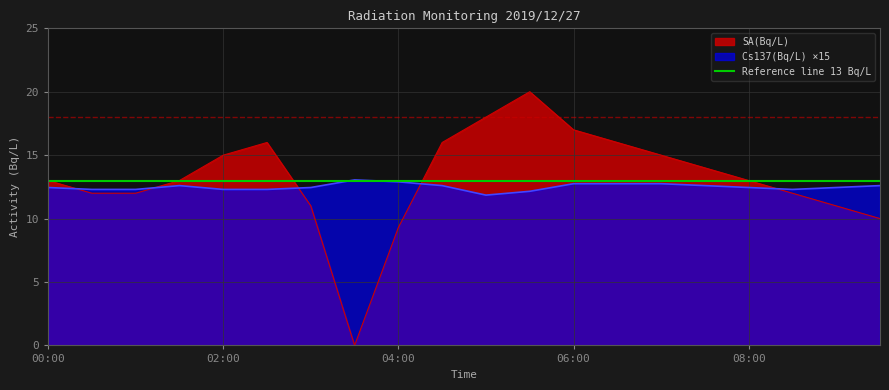

At which category does SA(Bq/L) reach its first local peak?

02:30